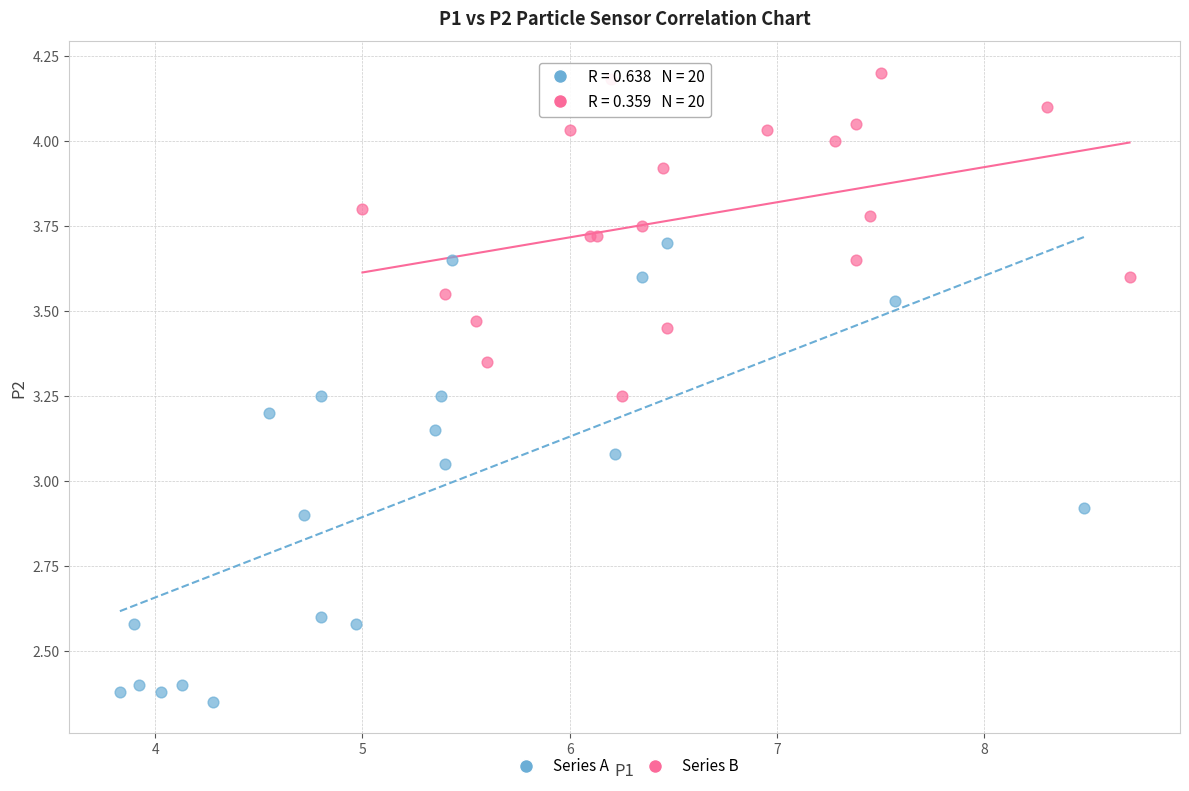

What are all the series names shown in the legend?

Series A, Series B